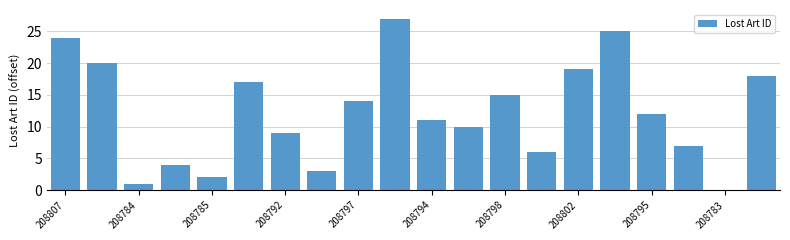

What is the sum of all values?

244